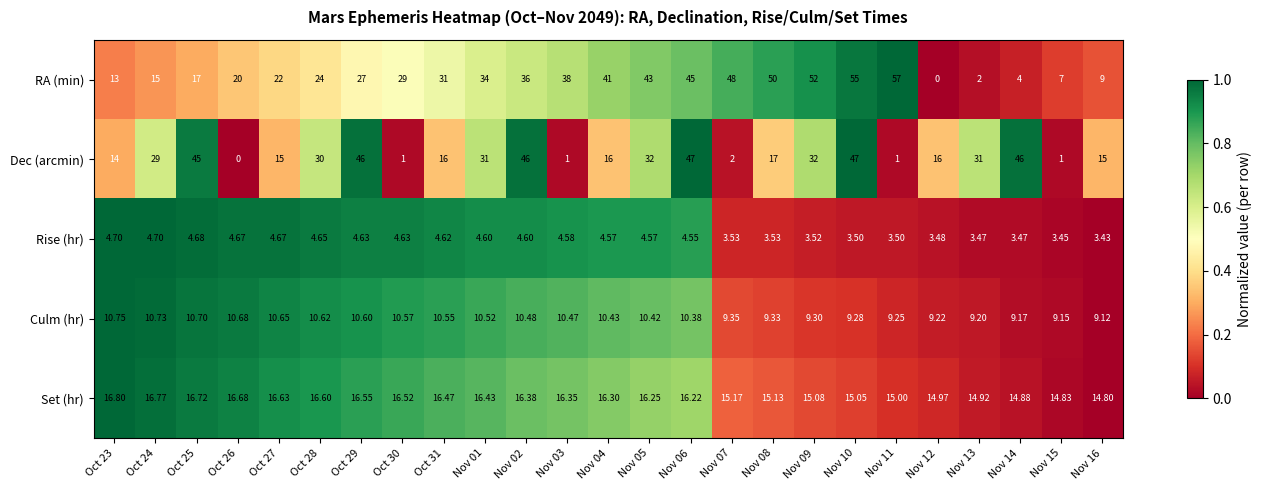

Which series has the largest total across all categories?

RA (min)